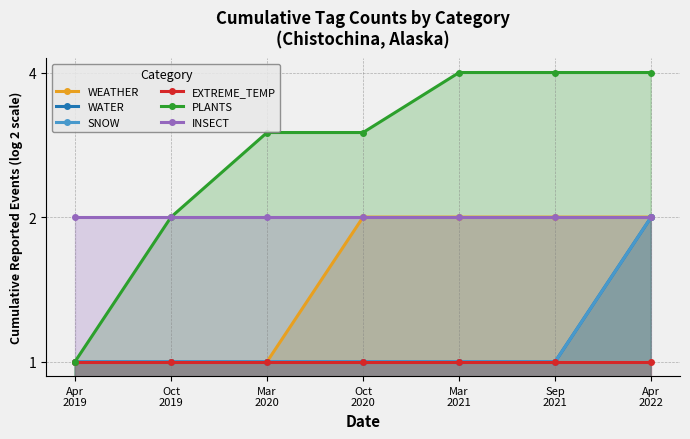

True or false: WATER and PLANTS intersect in this chart.

False